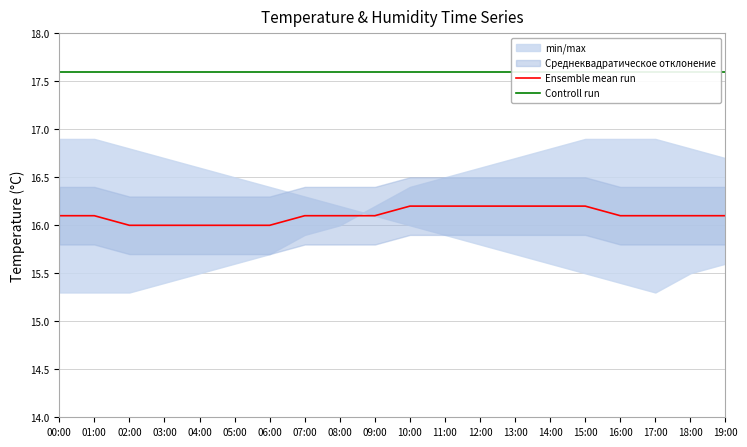

What is the minimum value for Ensemble mean run?

16.0